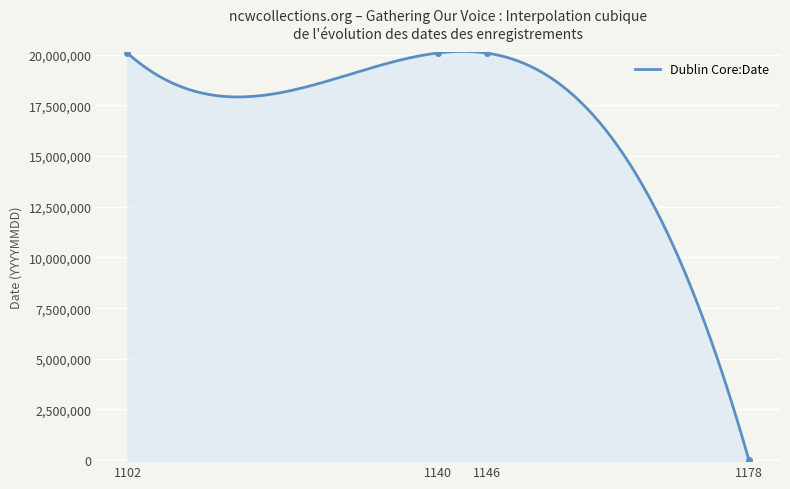

What is the difference between the values at 1102 and 1146?

116